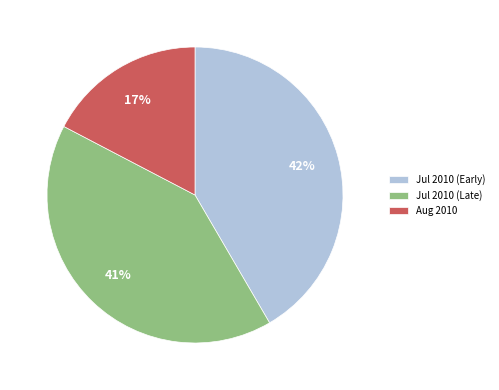

Rank the categories by value from lowest to highest.

Aug 2010, Jul 2010 (Late), Jul 2010 (Early)